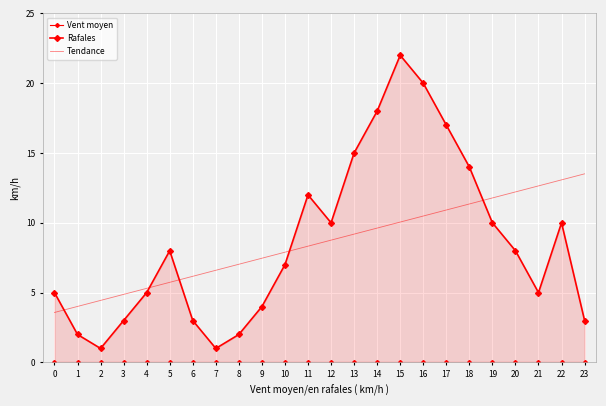

What is the total value across all series at 22?

23.1